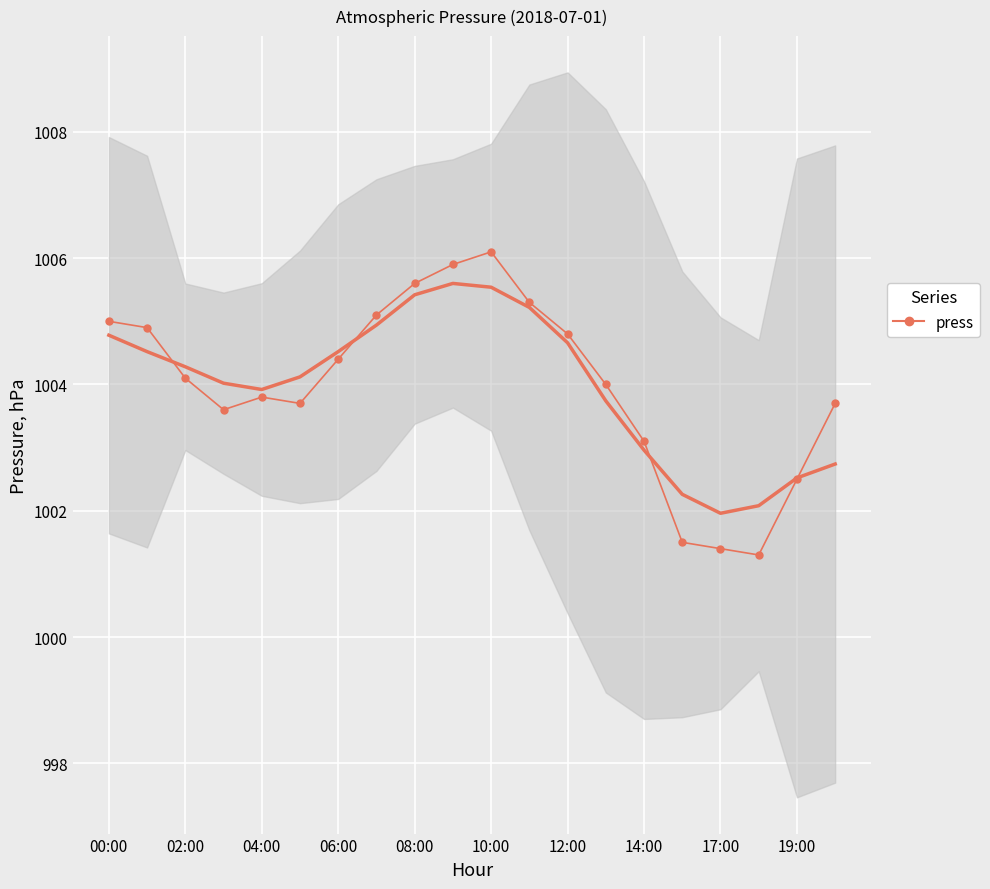

What is the maximum value shown in the chart?

1006.1